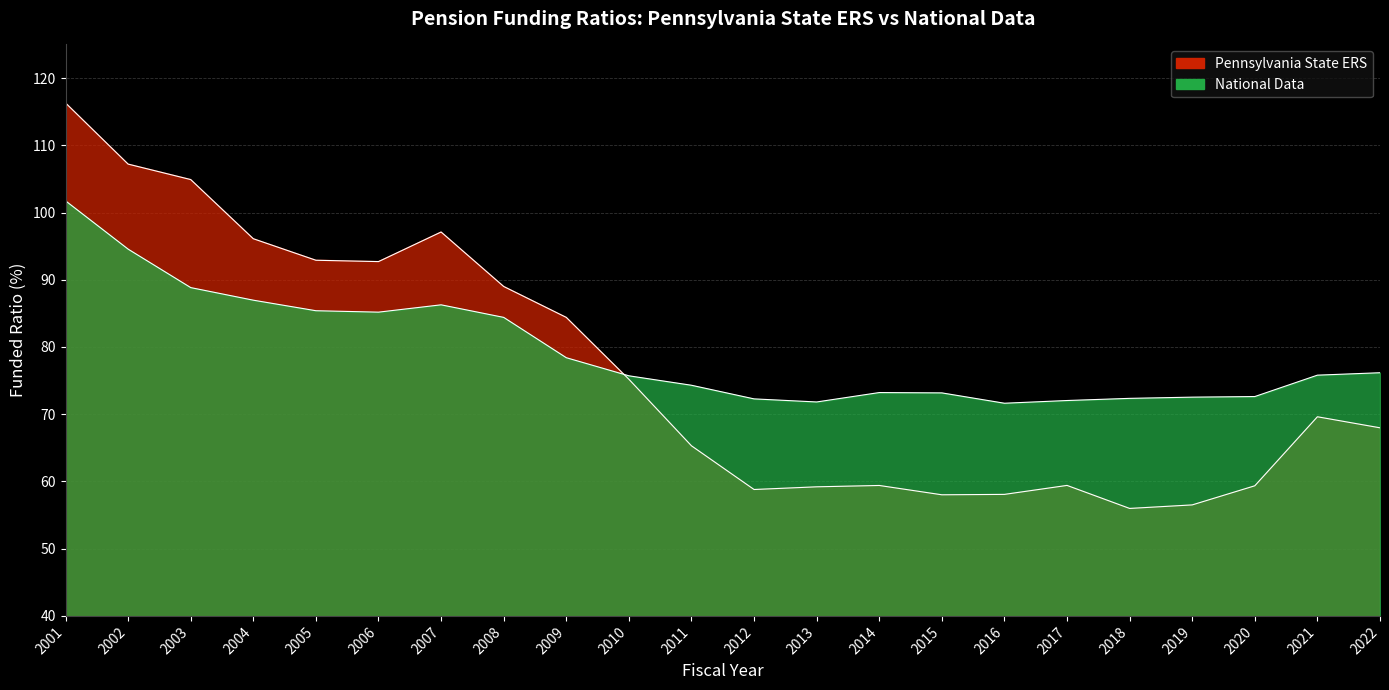

True or false: Pennsylvania State ERS has more than 2 interior local peaks.

True